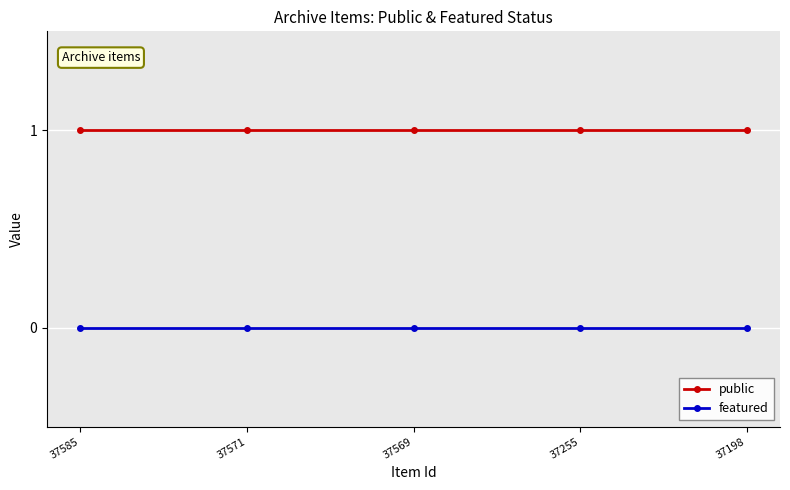

Rank the series at 37255 from lowest to highest value.

featured, public